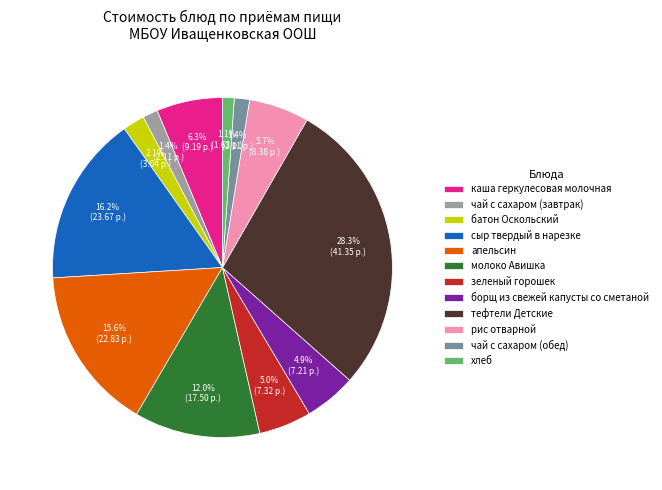

Do чай с сахаром (завтрак) and молоко Авишка together represent more than half of the pie?

No